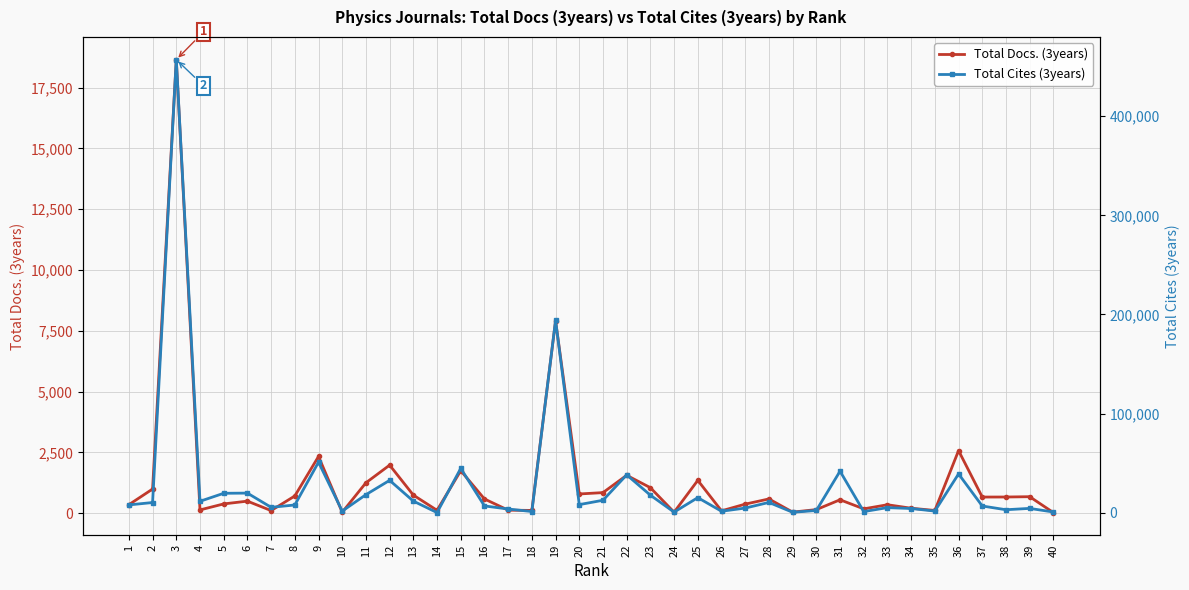

True or false: Total Cites (3years) has a value of 1508 at 26.

True